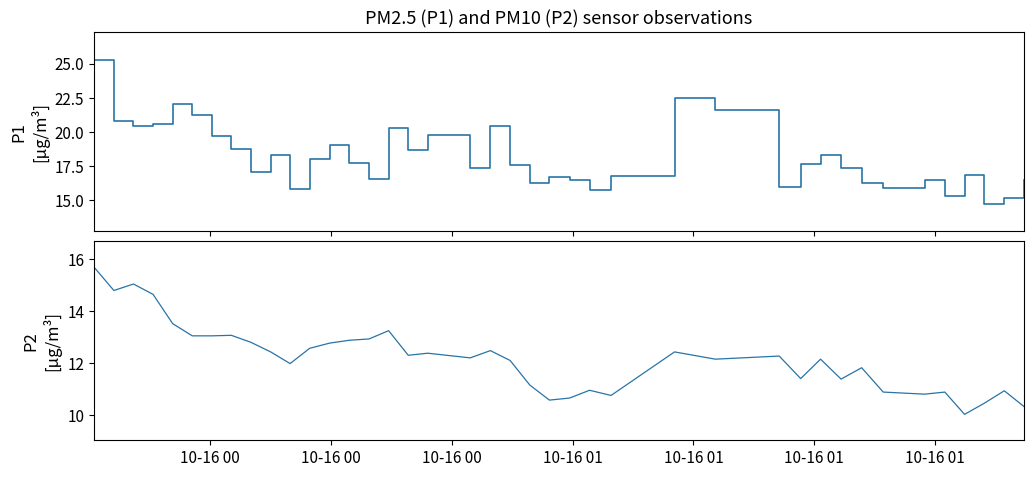

What is the value of the P1 point at the 1st from the left?

25.3